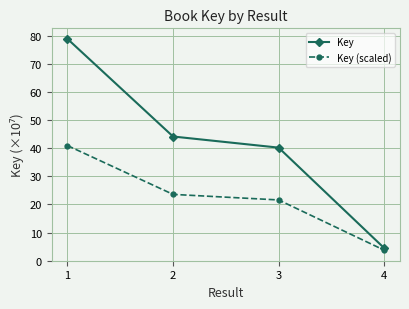

Reading left to right, extract all data points from this chart.

Key: 1=78.9	2=44.2	3=40.2	4=4.5
Key (scaled): 1=40.9	2=23.6	3=21.6	4=3.7